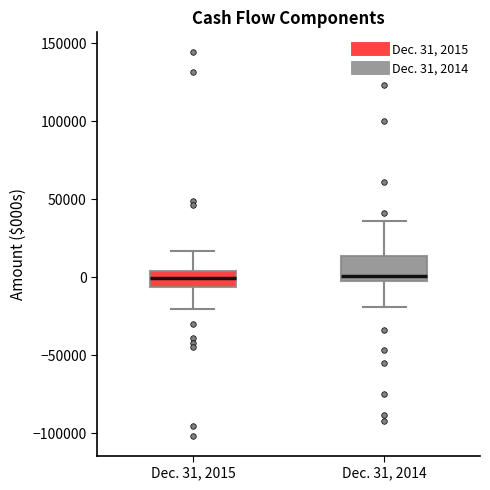

Reading left to right, transcribe this box plot: for each box, give where its median line is, the range the box spans, and where its two whiskers end, as read against the y-axis. The values are not printed on the chart, so give them approximately, as read against the axis.

Dec. 31, 2015: median 0, box -5000 to 5000, whiskers -20000 to 15000
Dec. 31, 2014: median 0, box -5000 to 15000, whiskers -20000 to 35000